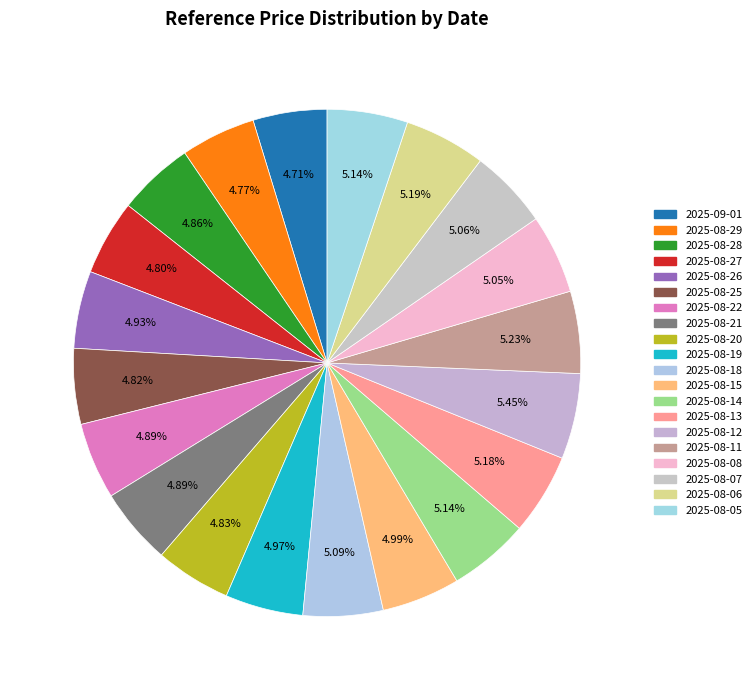

How many slices are in this pie chart?

20